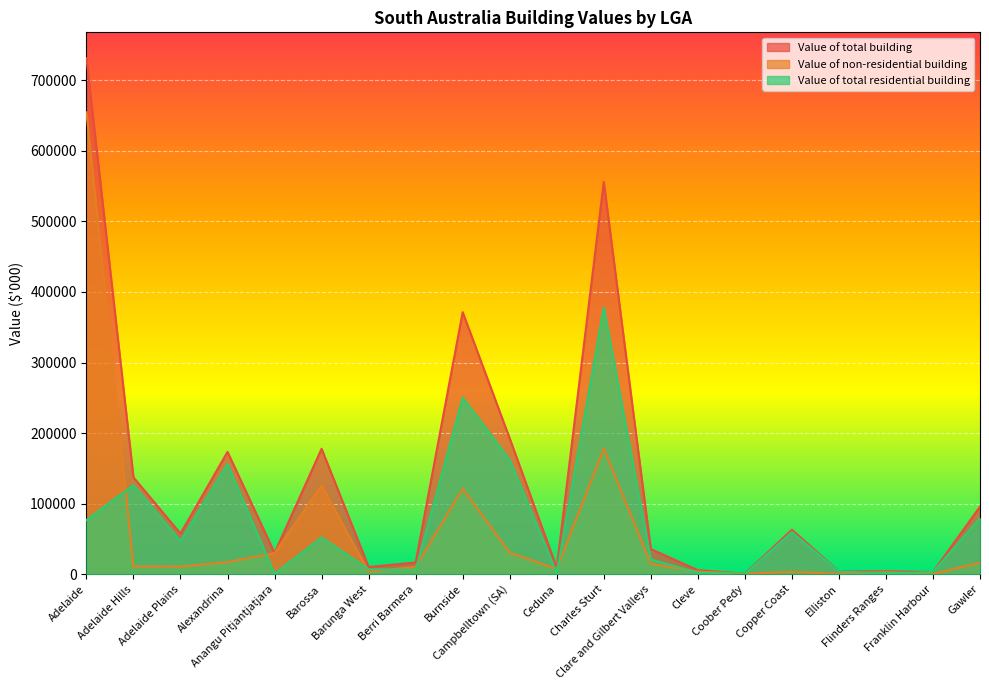

Which series has the largest range (max minus min)?

Value of total building